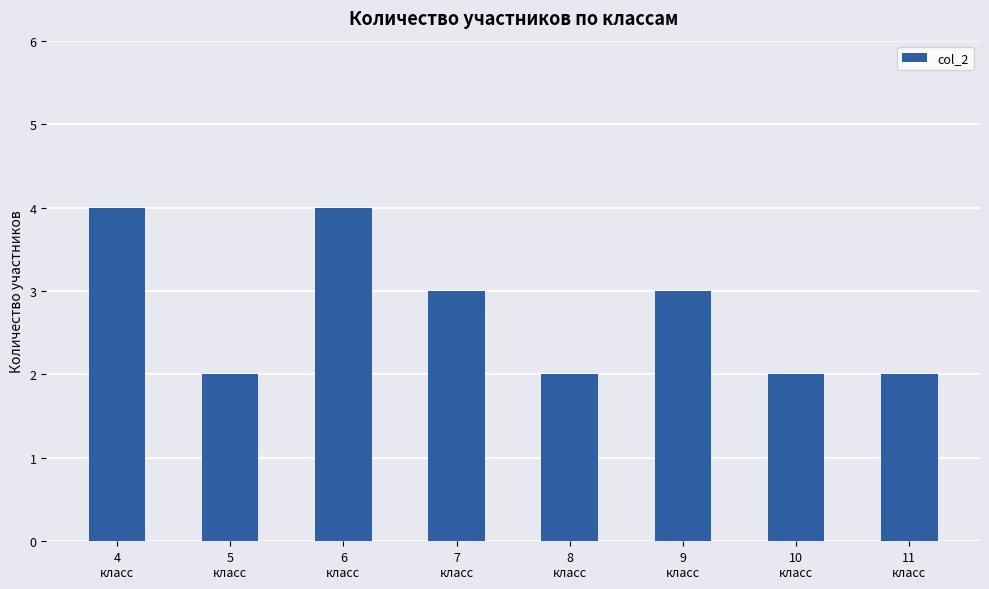

What is the minimum value shown in the chart?

2